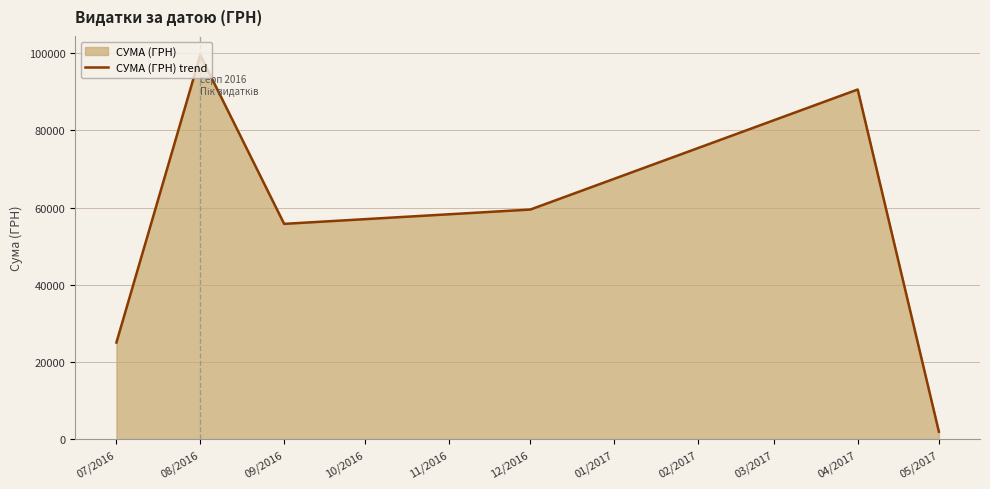

At which category does the chart reach its peak across all series?

08/2016